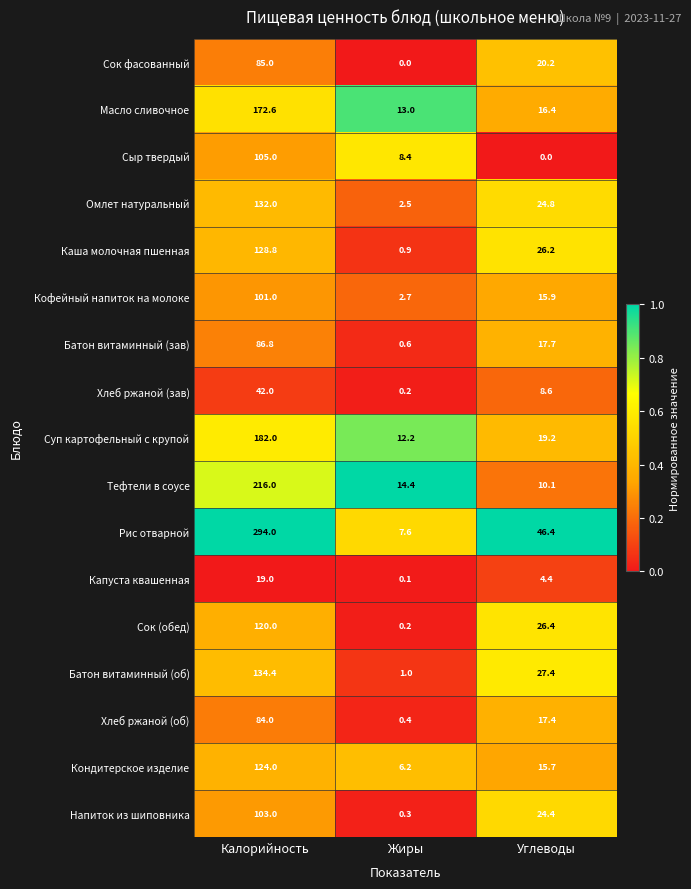

Which category has the lowest value in the Каша молочная пшенная series?

Жиры